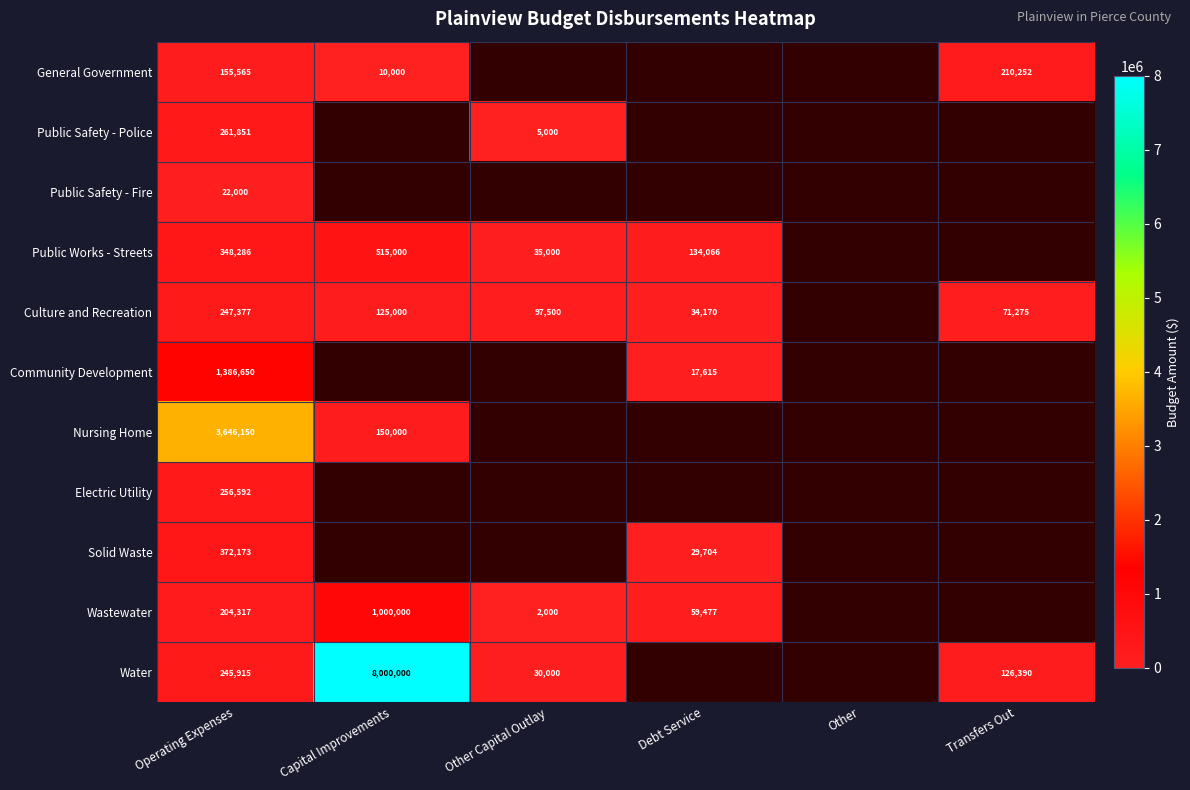

True or false: Nursing Home has a value of 150000 at Capital Improvements.

True